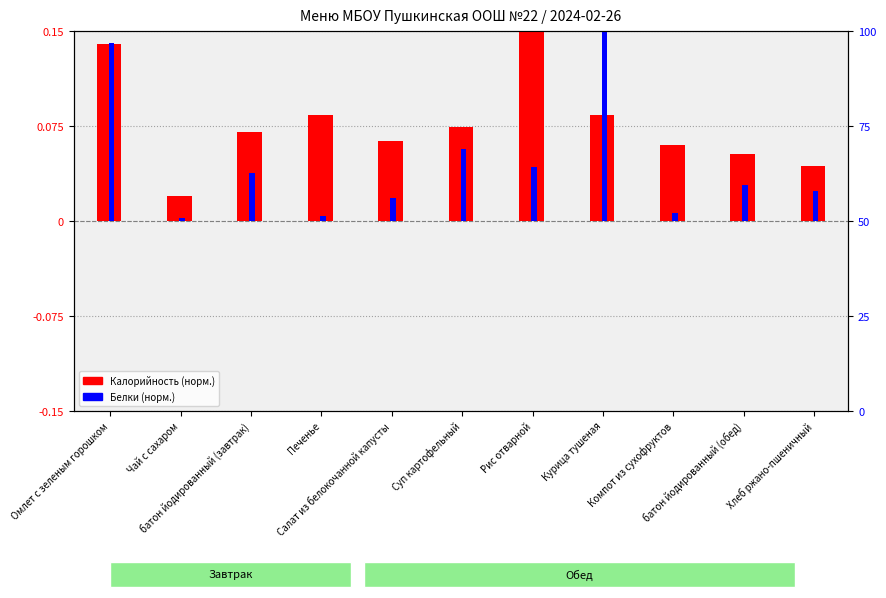

Which label corresponds to the smallest value in the chart?

Чай с сахаром